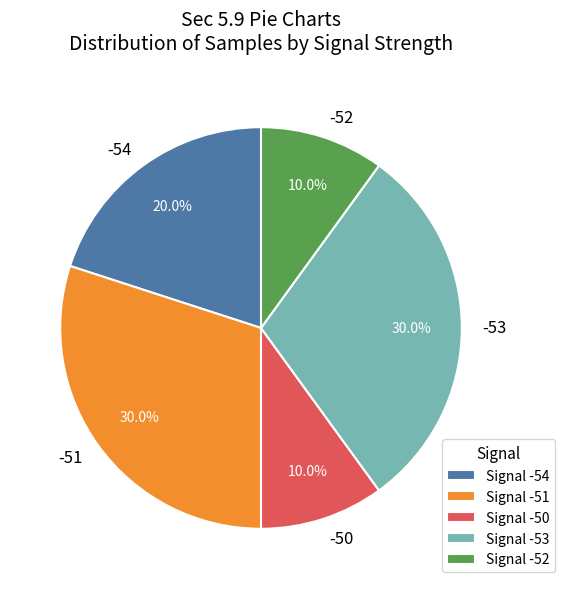

Is there any slice that represents more than half of the pie?

No